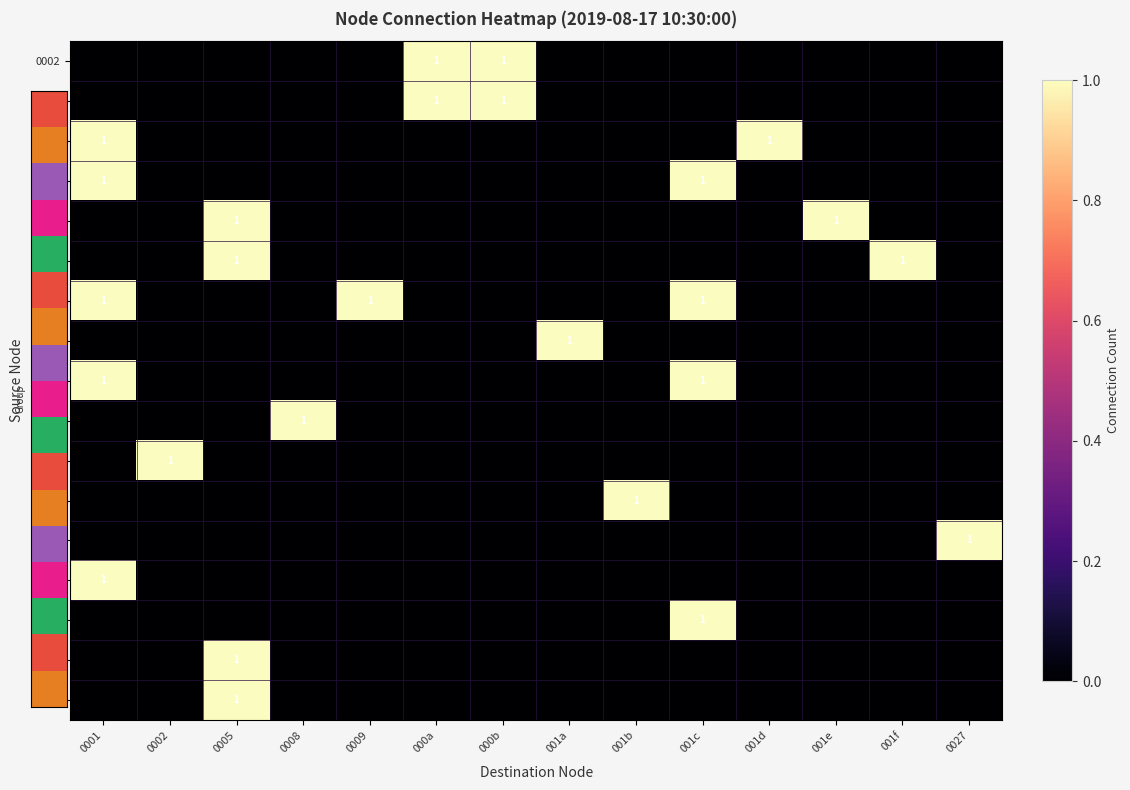

The 0002 series shows 2 at 000a. True or false?

False